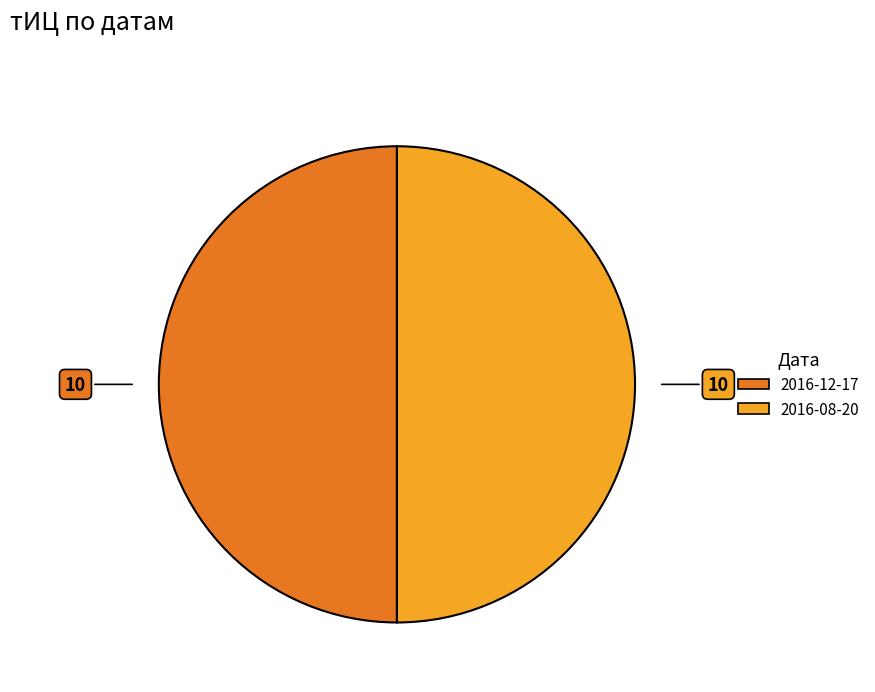

How many segments does this pie chart have?

2